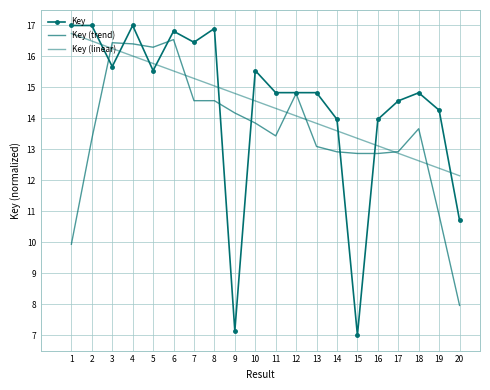

What is the approximate value of Key at 5?

15.5